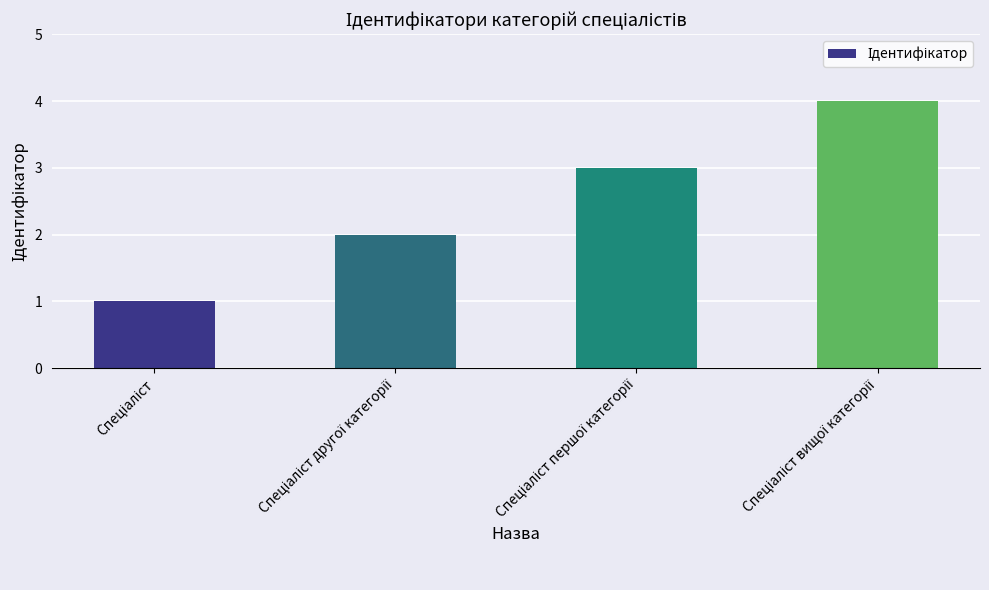

How many data points does each series have?

4